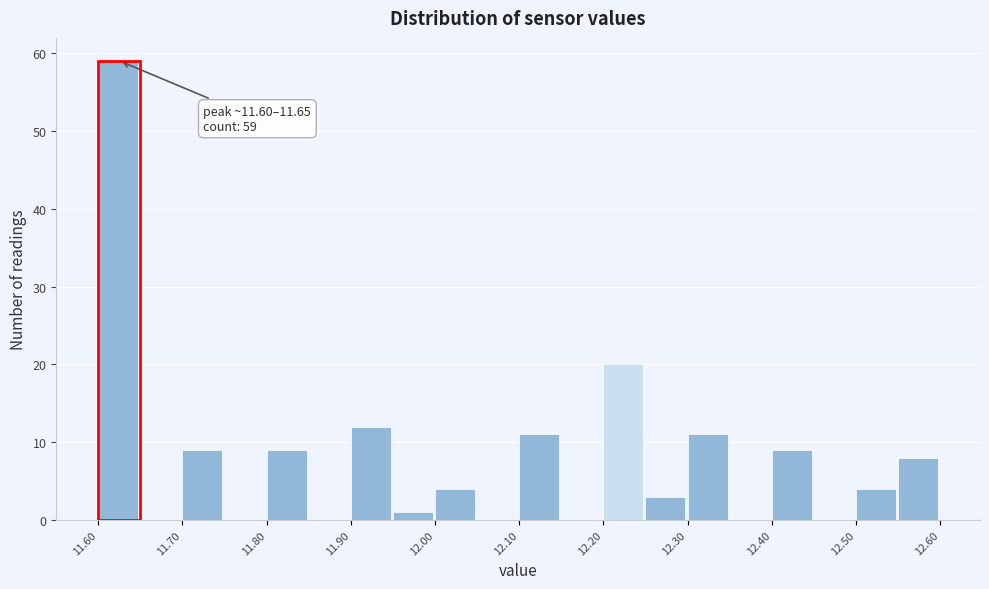

Which range on the x-axis has the tallest bar?

11.60 to 11.65